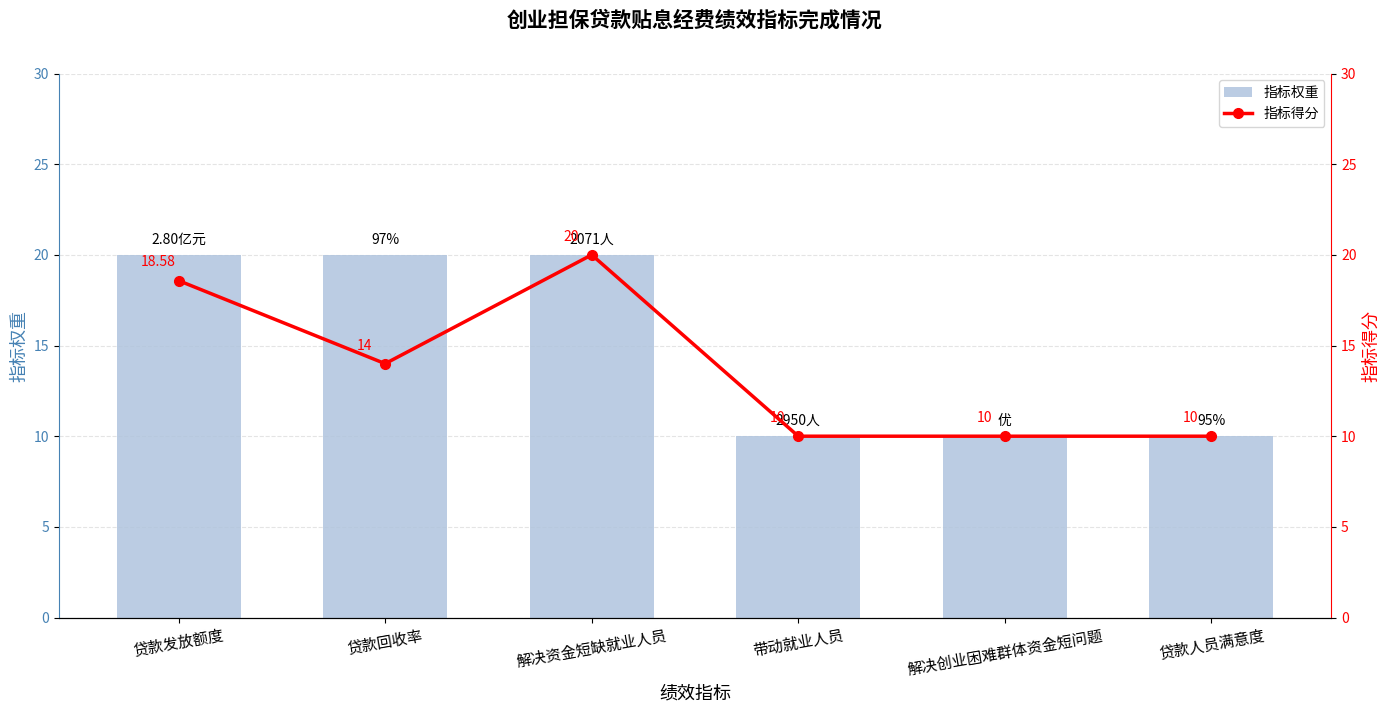

List the labels in order of 指标得分 value, largest first.

解决资金短缺就业人员, 贷款发放额度, 贷款回收率, 带动就业人员, 解决创业困难群体资金短问题, 贷款人员满意度